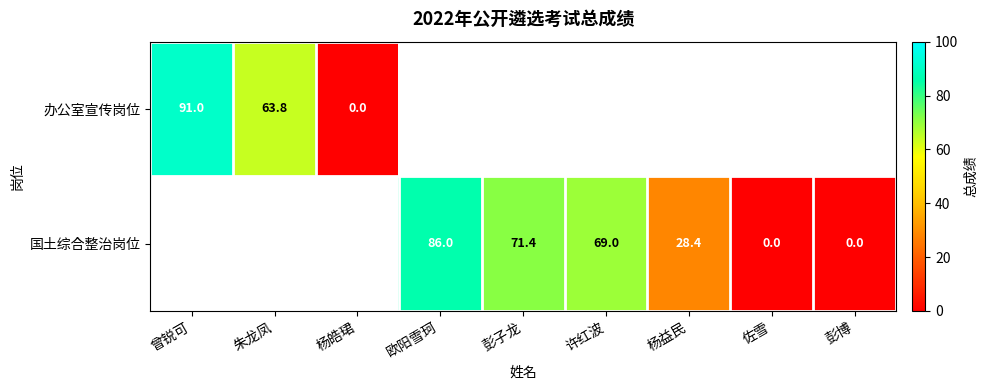

Is the value of 办公室宣传岗位 at 朱龙凤 greater than the value of 国土综合整治岗位 at 欧阳雪珂?

No